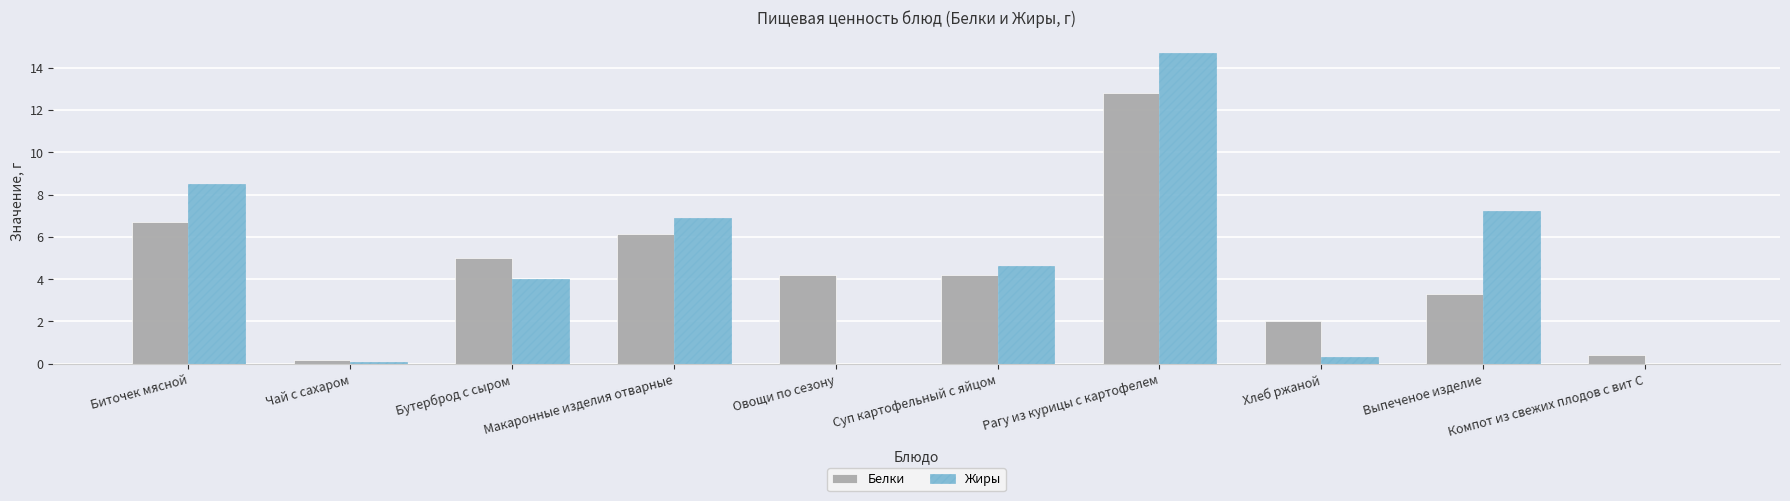

What is the difference between the Жиры values at Хлеб ржаной and Бутерброд с сыром?

3.7